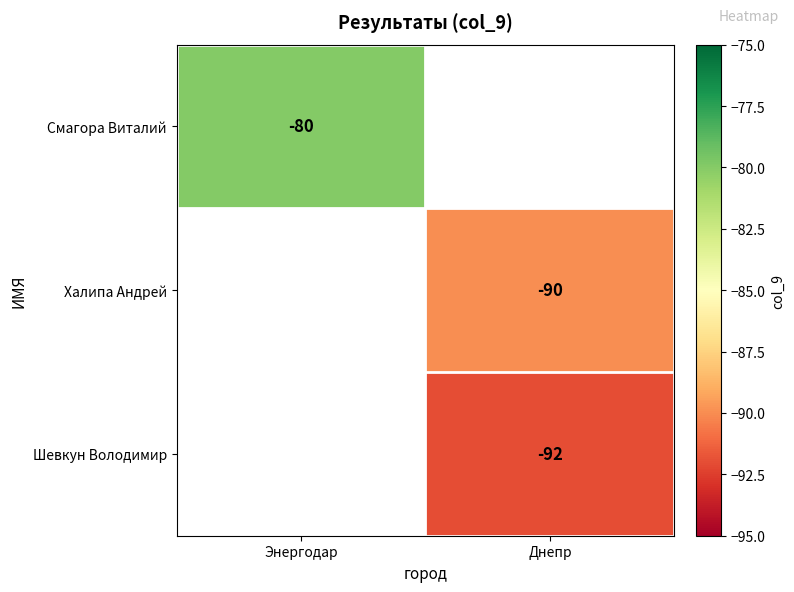

The Шевкун Володимир series shows -92 at Днепр. True or false?

True